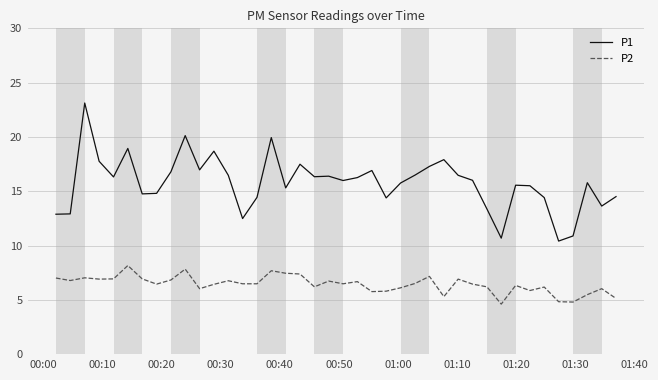

True or false: P2 and P1 intersect in this chart.

False